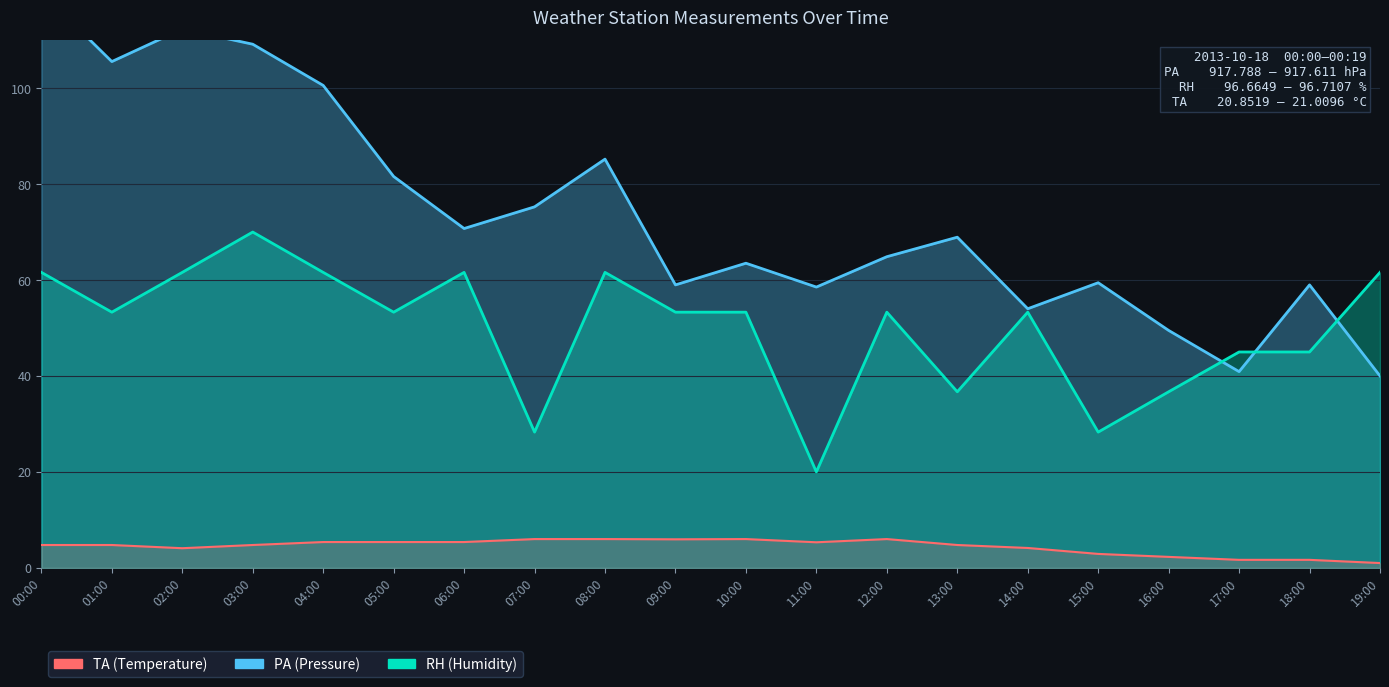

True or false: RH and TA cross at least once.

False